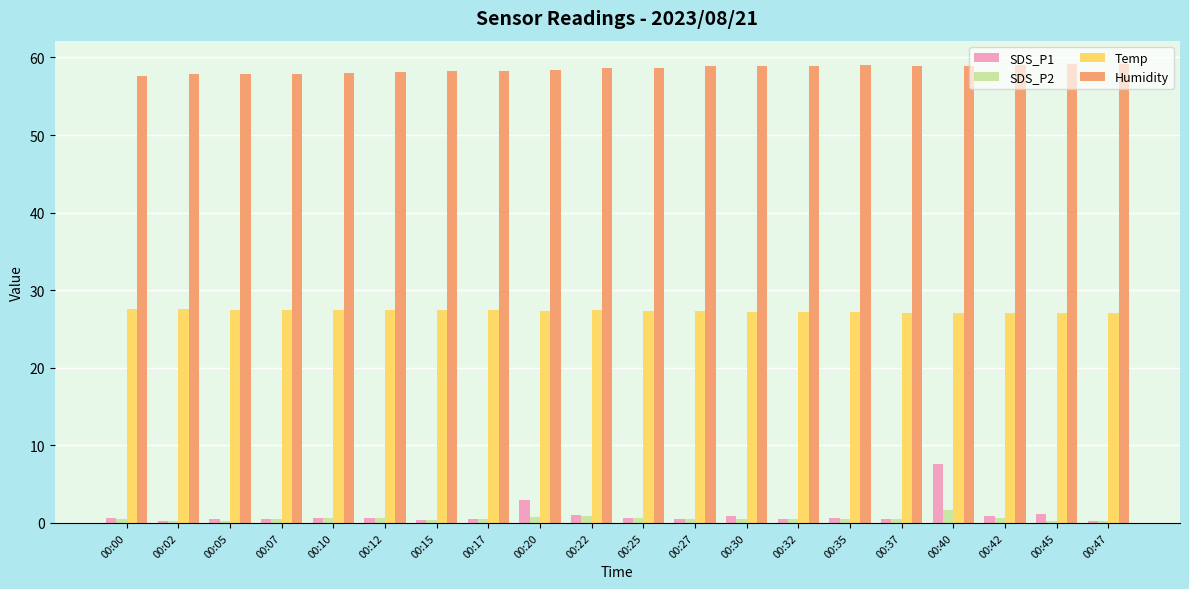

Which series has the largest range (max minus min)?

SDS_P1